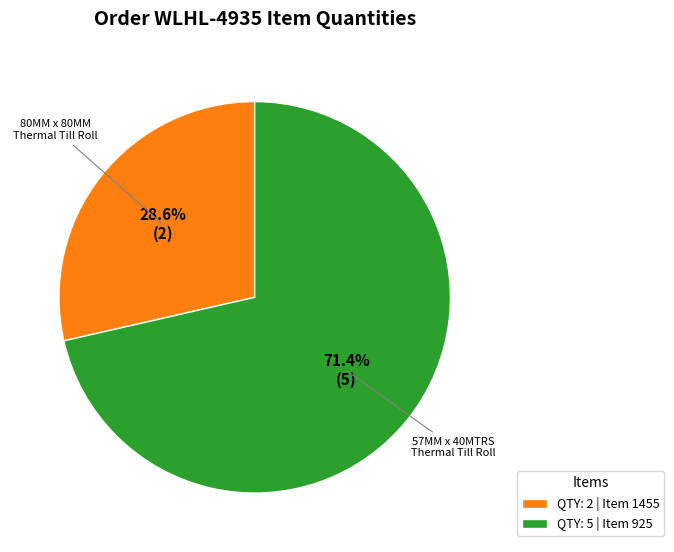

Which category has the smallest portion of the pie?

QTY: 2 | Item 1455